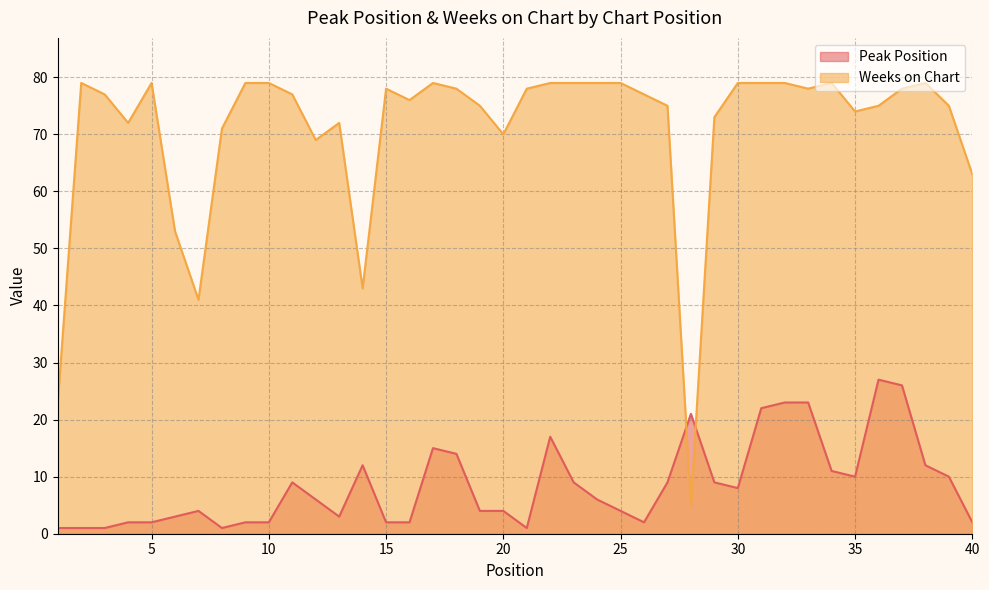

The value of Weeks on Chart at 21 is 40. True or false?

False